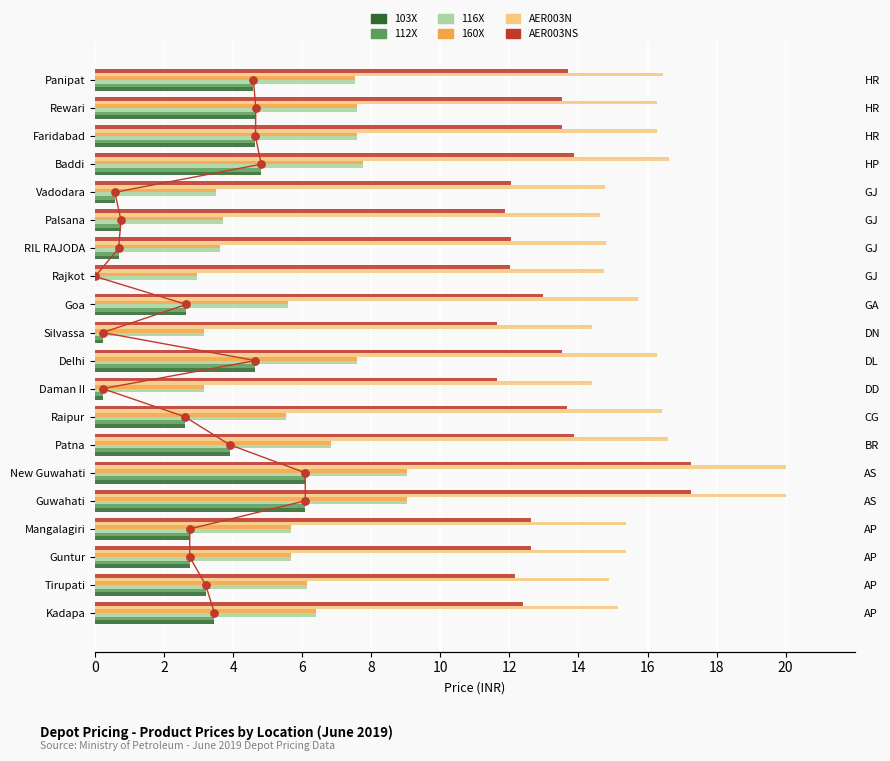

Is the value of 160X at Daman II greater than the value of 103X at Kadapa?

No